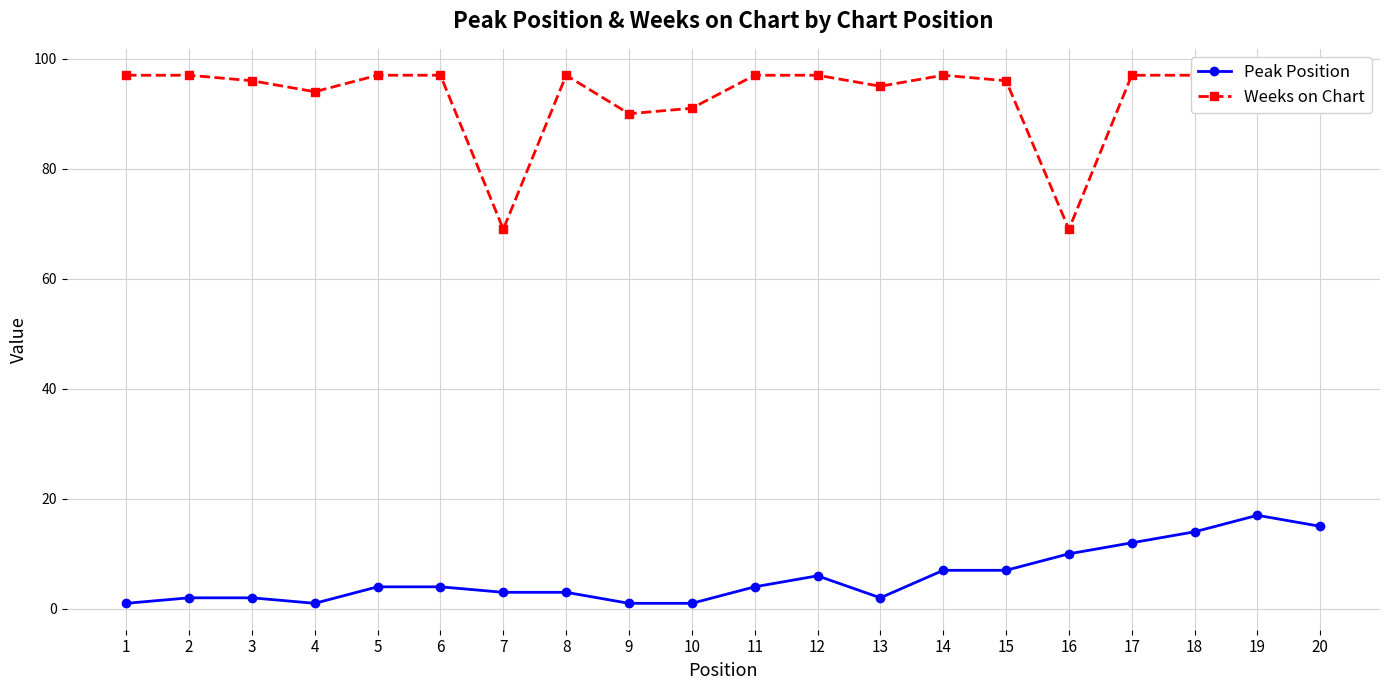

The Weeks on Chart series shows 97 at 20. True or false?

True